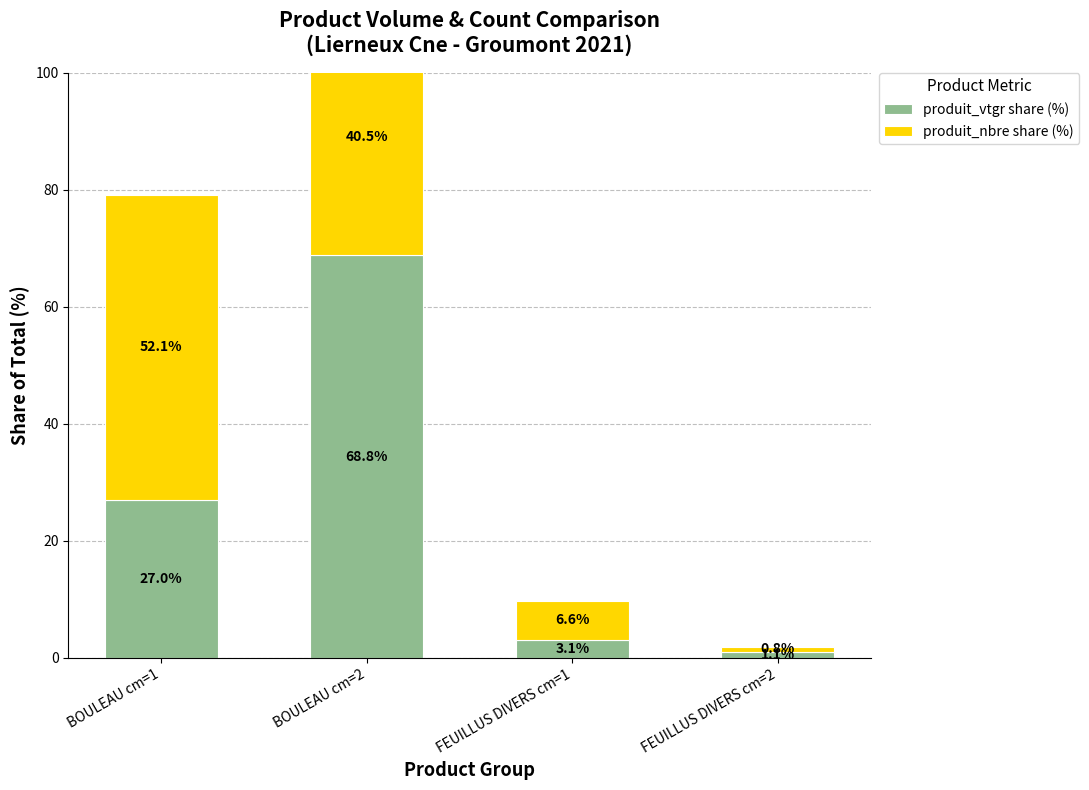

What is the difference between the maximum and minimum values in the produit_nbre share (%) series?

51.2